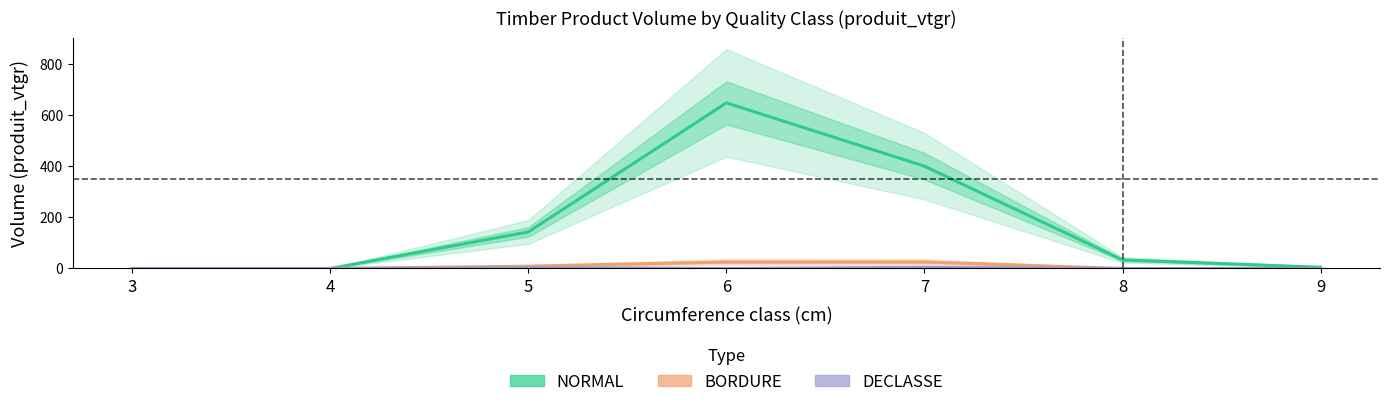

Between 9 and 8, which is larger?

8